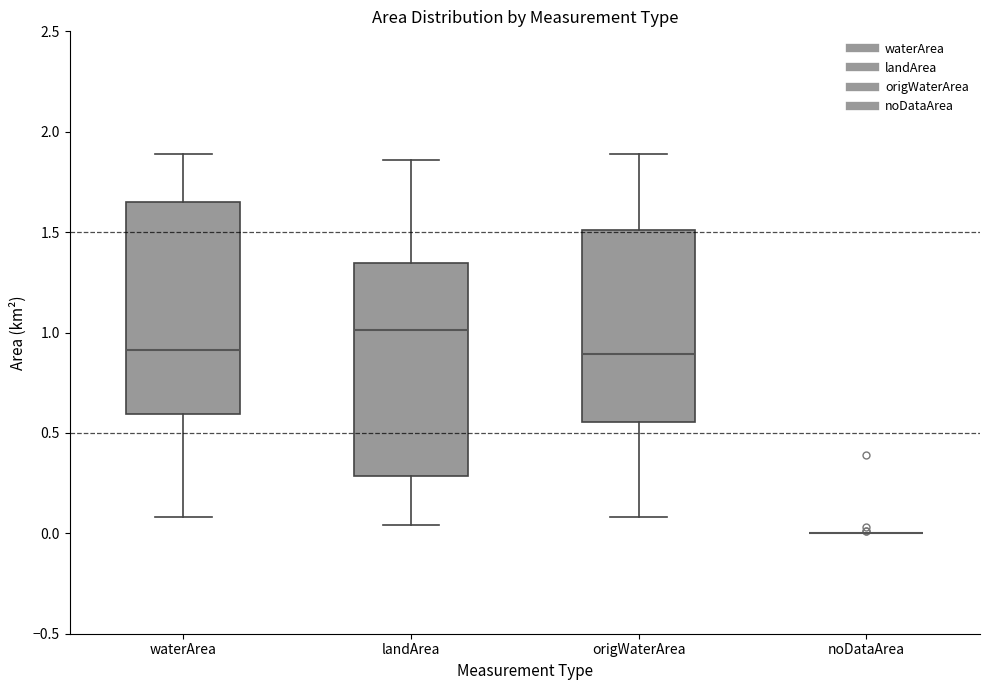

Where is the lower edge of the box for landArea on the y-axis? The values are not printed on the chart, so give them approximately, as read against the axis.

0.30